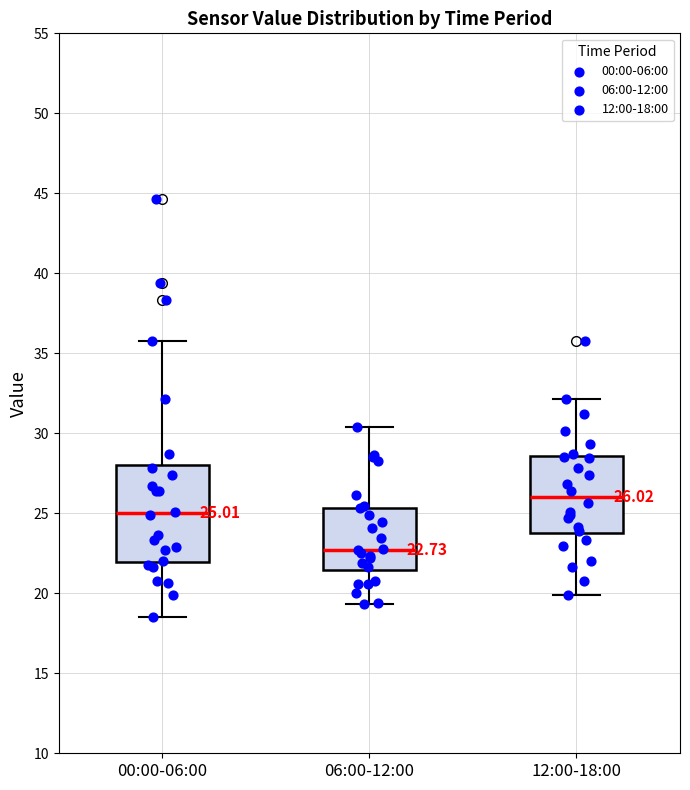

Which box is the tallest, from its lower edge to its upper edge?

00:00-06:00